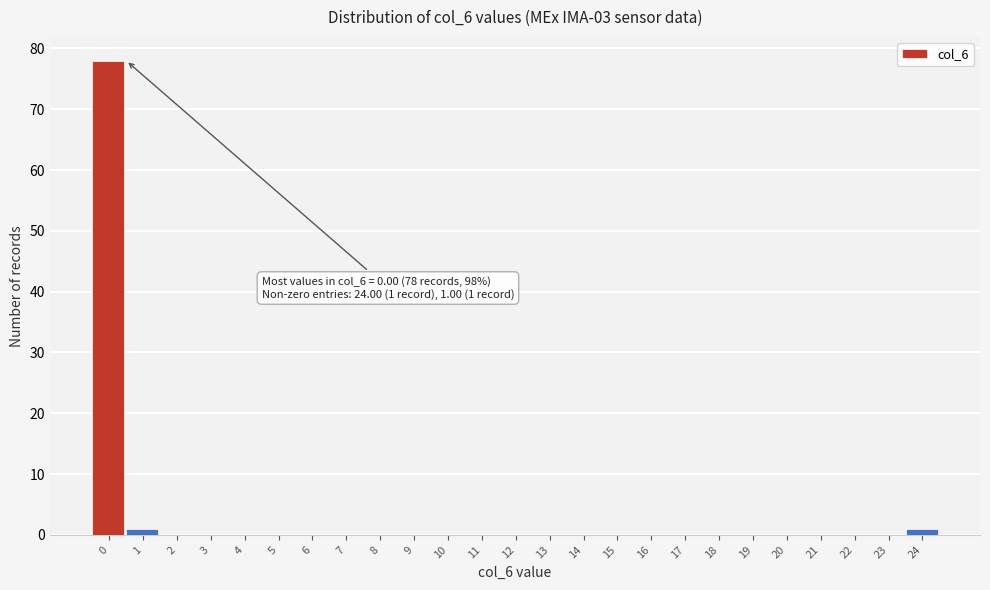

Reading right to left, extract all data points from this chart.

24=1	23=0	22=0	21=0	20=0	19=0	18=0	17=0	16=0	15=0	14=0	13=0	12=0	11=0	10=0	9=0	8=0	7=0	6=0	5=0	4=0	3=0	2=0	1=1	0=78